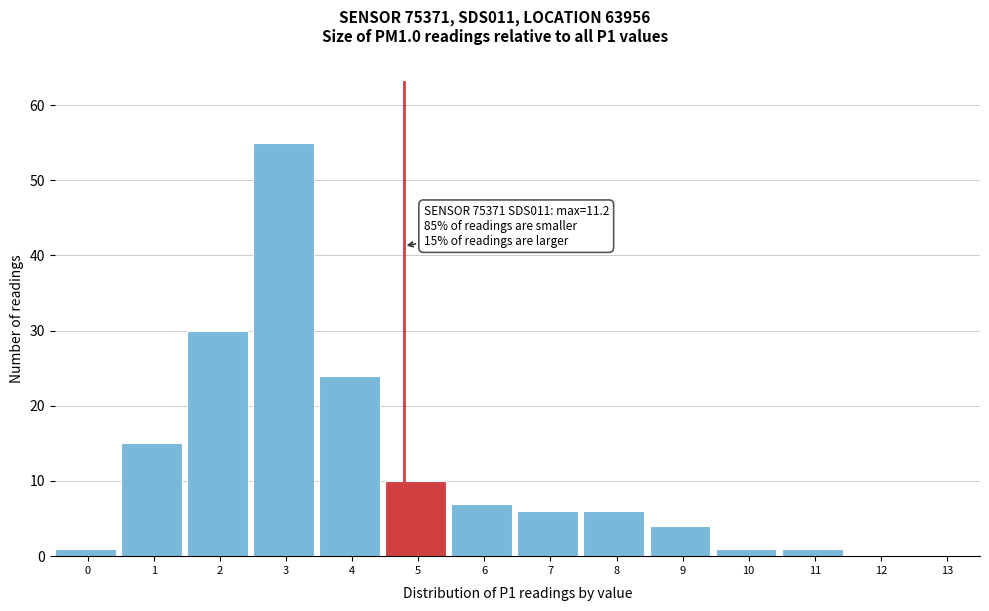

Reading left to right, transcribe all the data shown in this chart.

0=1	1=15	2=30	3=55	4=24	5=10	6=7	7=6	8=6	9=4	10=1	11=1	12=0	13=0